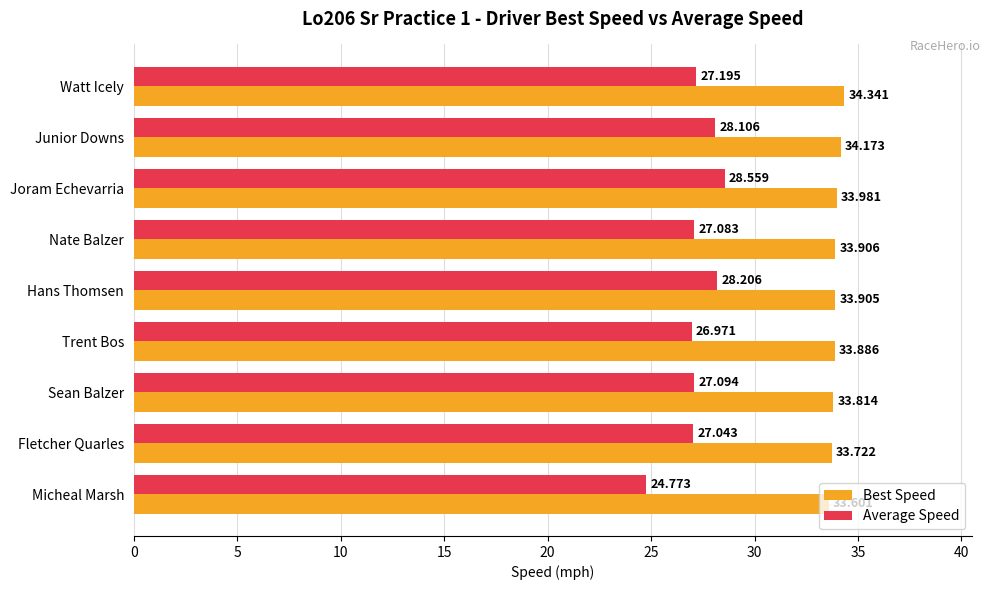

At which label is Average Speed closest to 26?

Trent Bos